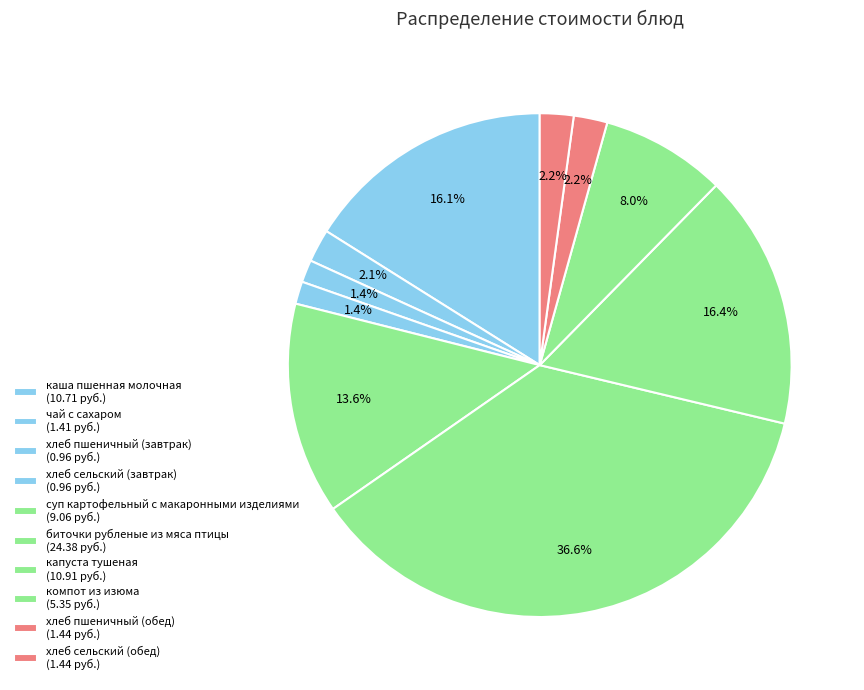

Does хлеб сельский (обед) represent more than half of the total?

No